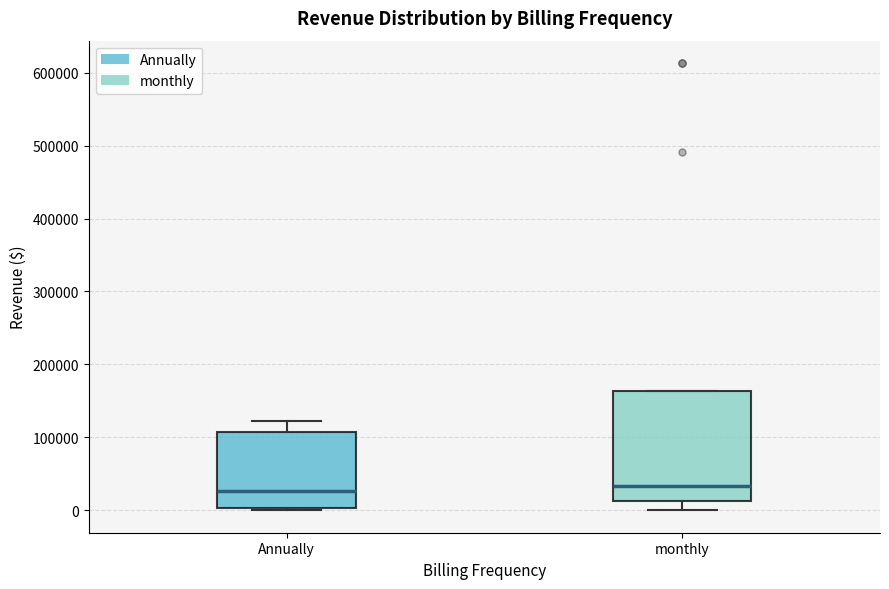

Reading left to right, transcribe this box plot: for each box, give where its median line is, the range the box spans, and where its two whiskers end, as read against the y-axis. The values are not printed on the chart, so give them approximately, as read against the axis.

Annually: median 30000, box 0 to 110000, whiskers 0 to 120000
monthly: median 30000, box 10000 to 160000, whiskers 0 to 160000